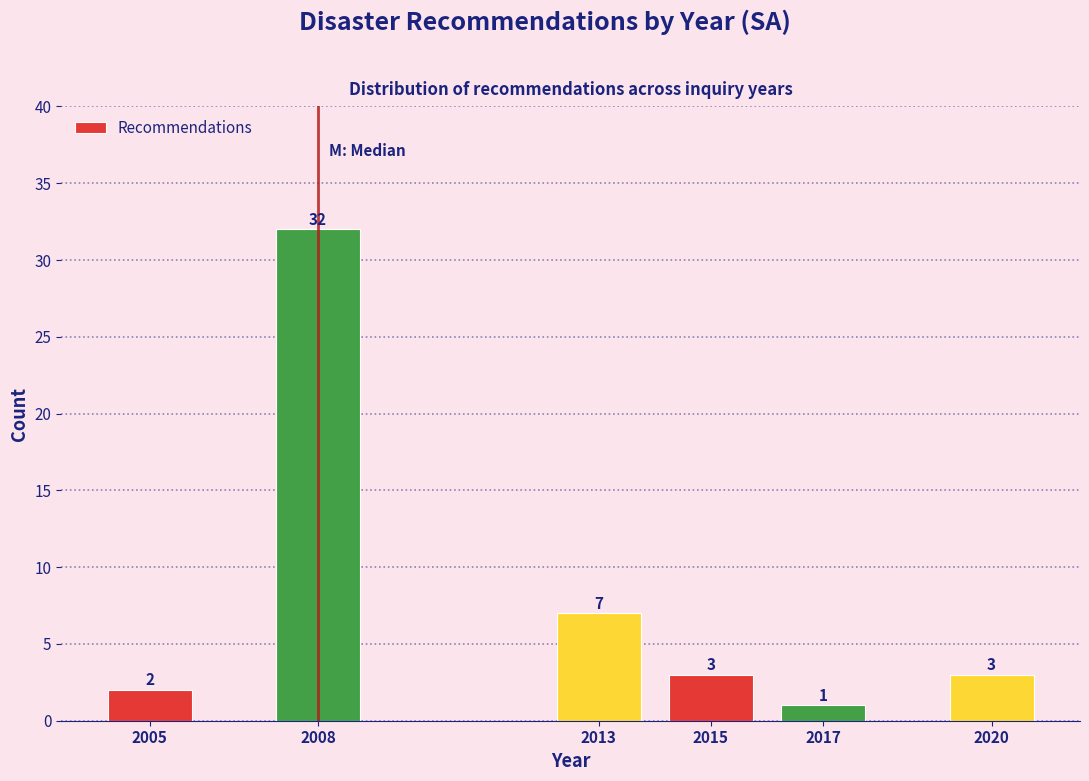

Reading right to left, what are all the values shown in this chart?

3	1	3	7	32	2